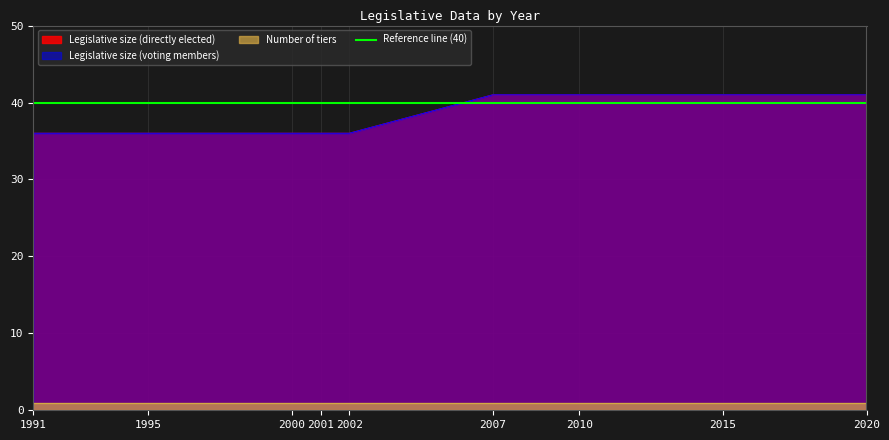

List the labels in order of Legislative size (voting members) value, largest first.

2007, 2010, 2015, 2020, 1991, 1995, 2000, 2001, 2002